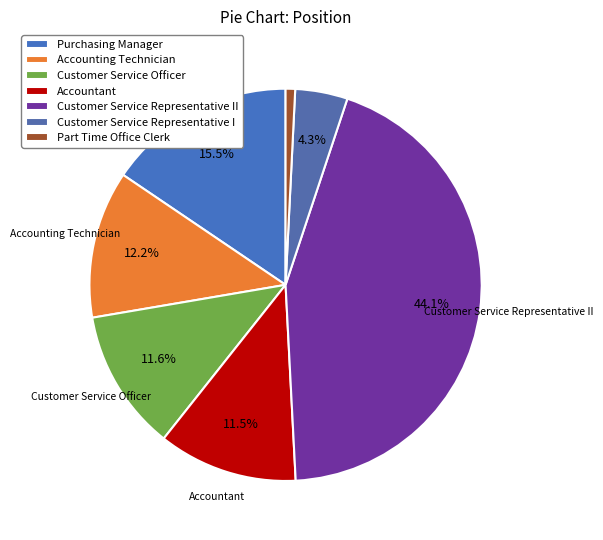

To the nearest percent, what is the average slice percentage?

14%